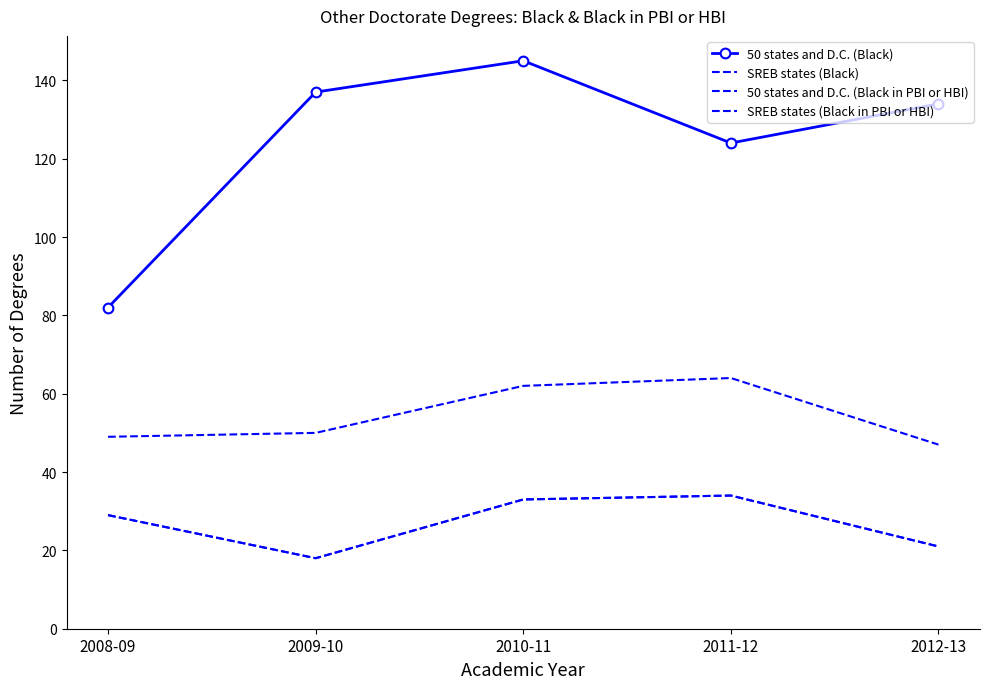

List the series in order of their peak value, lowest first.

50 states and D.C. (Black in PBI or HBI), SREB states (Black in PBI or HBI), SREB states (Black), 50 states and D.C. (Black)